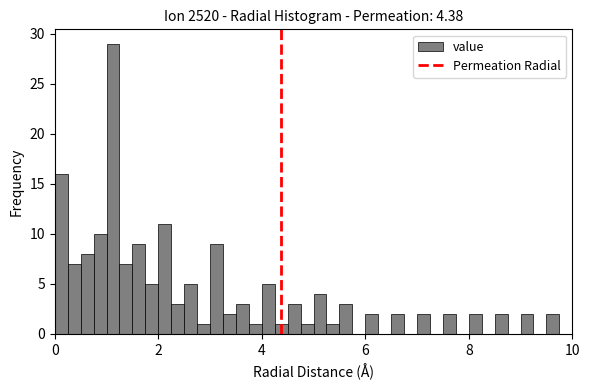

Around what value on the x-axis is the tallest bar? Give the approximate position of its centre, as read against the axis.

1.2